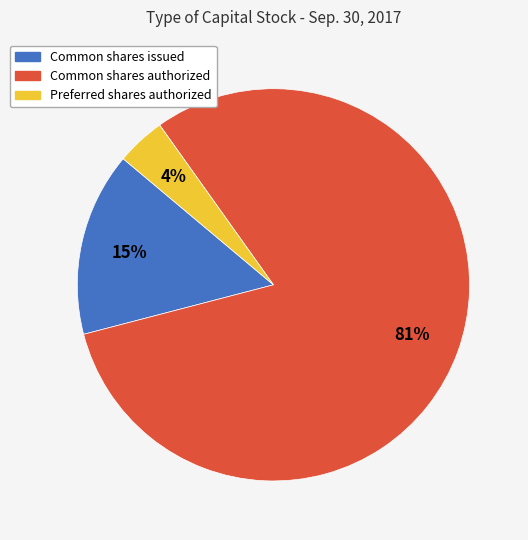

Which category accounts for the majority?

Common shares authorized